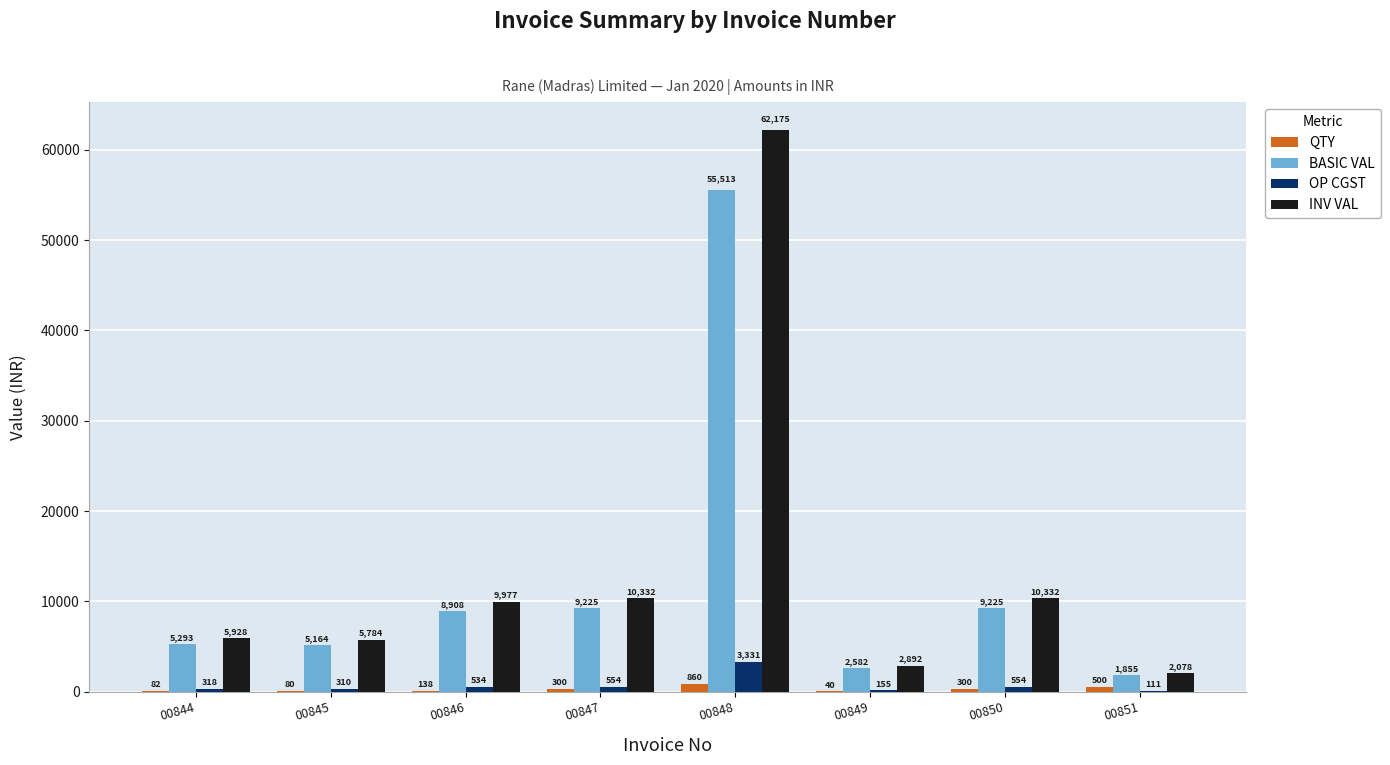

Where does the BASIC VAL series first go above 8907?

00846